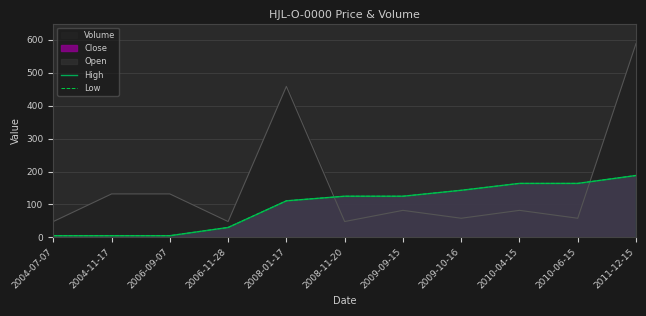

Reading left to right, list all the values displayed in this chart.

High: 5	5	5	30	111	125	125	143	164	164	188
Low: 5	5	5	30	111	125	125	143	164	164	188